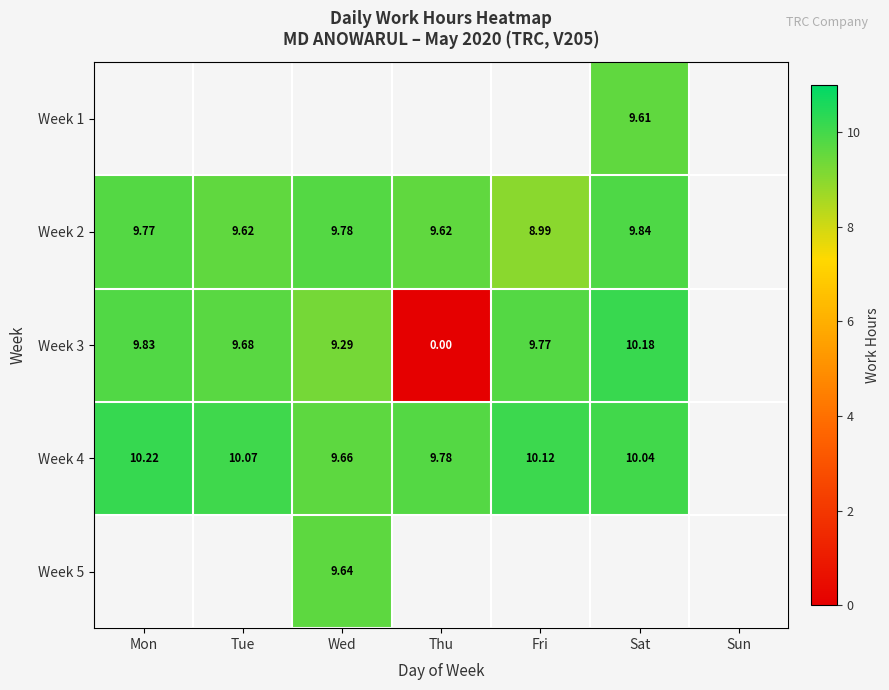

Is the value of Week 5 at Wed greater than the value of Week 4 at Thu?

No